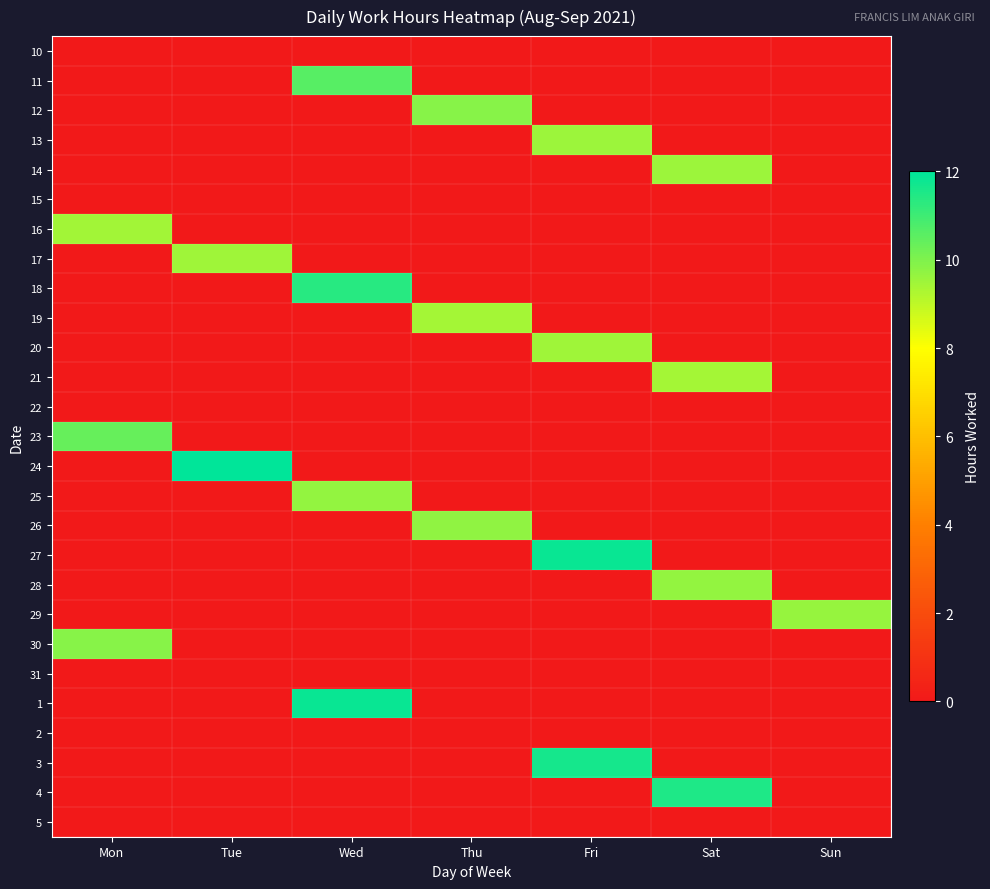

Which has a higher value, Tue or Thu?

Tue